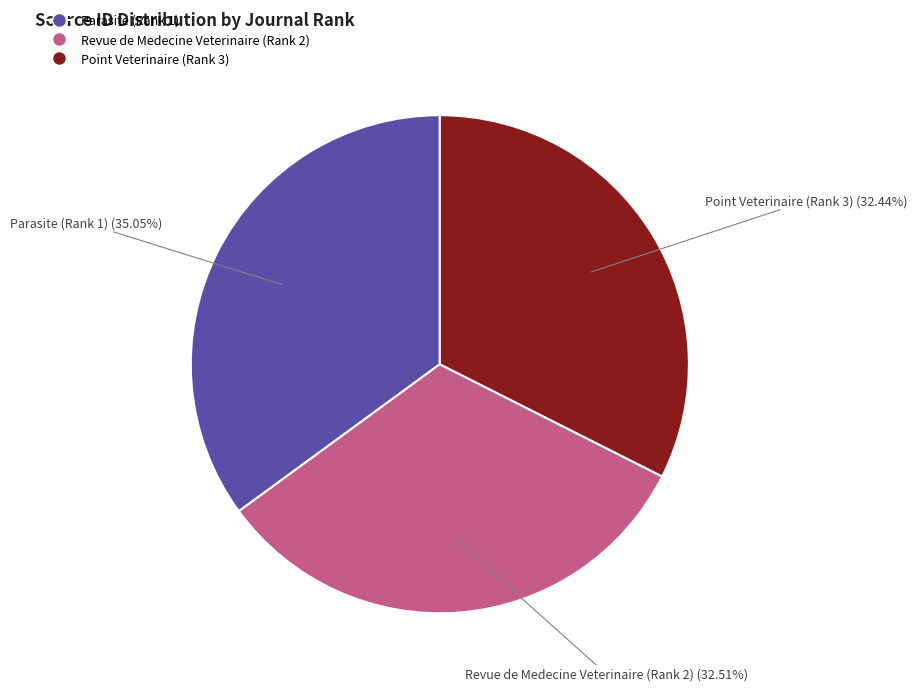

Which category has the biggest portion of the pie?

Parasite (Rank 1)